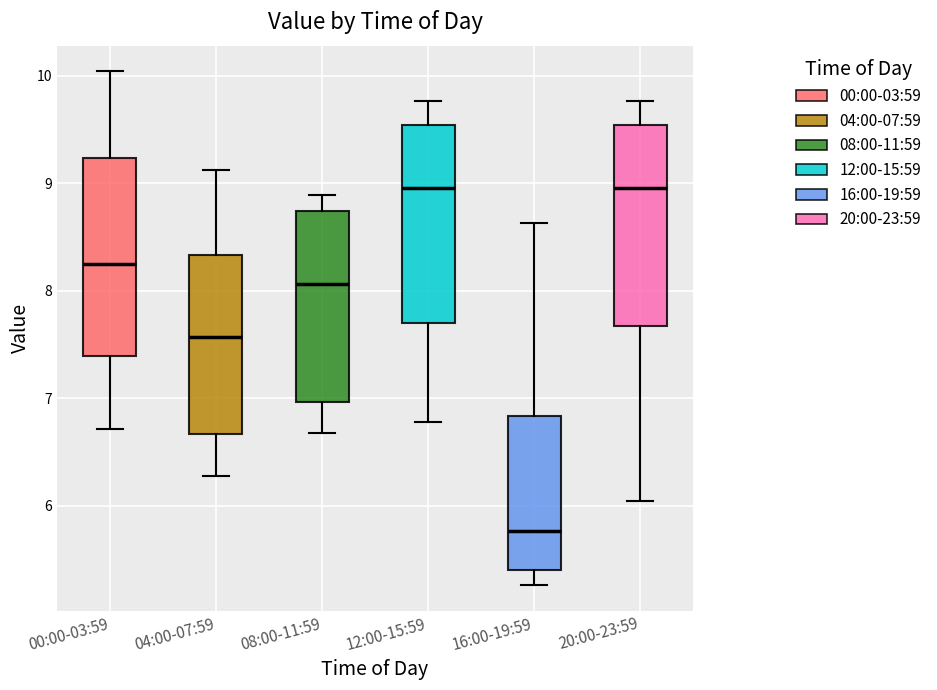

Which box has the lowest median line?

16:00-19:59